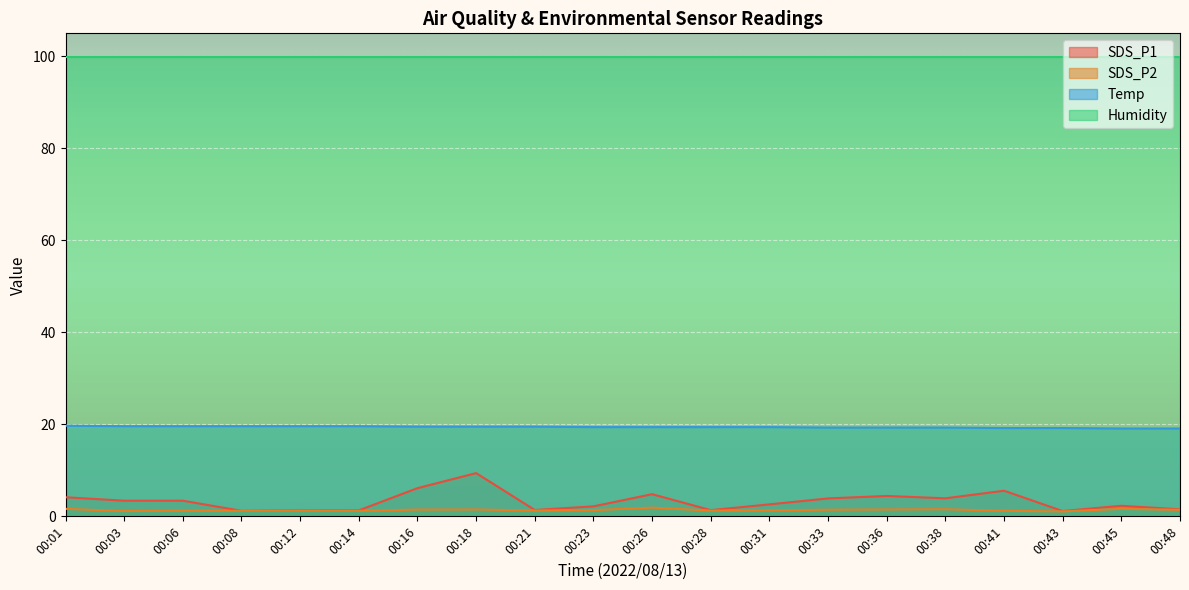

What is the difference between the maximum and minimum values in the SDS_P1 series?

8.2